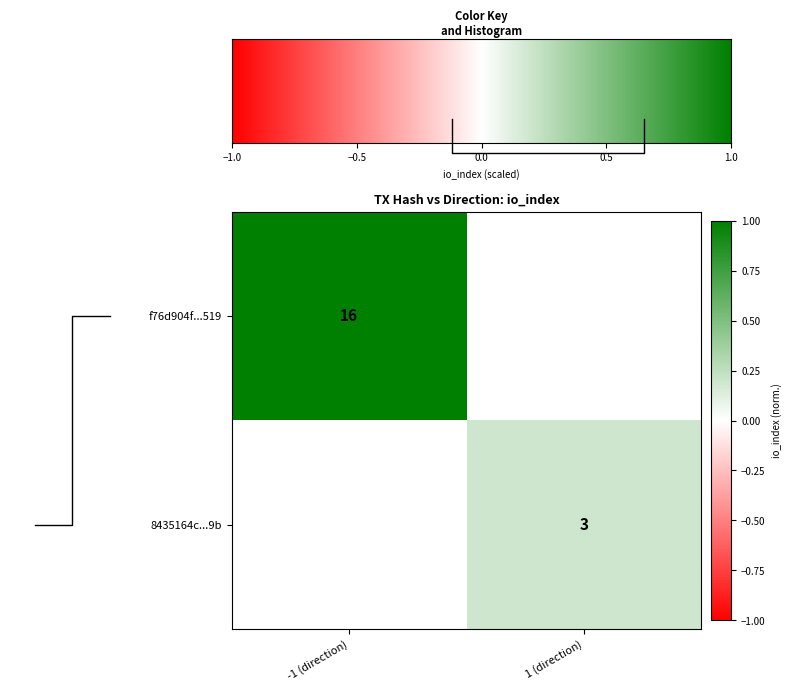

True or false: f76d904f...519 has a value of 24 at -1 (direction).

False